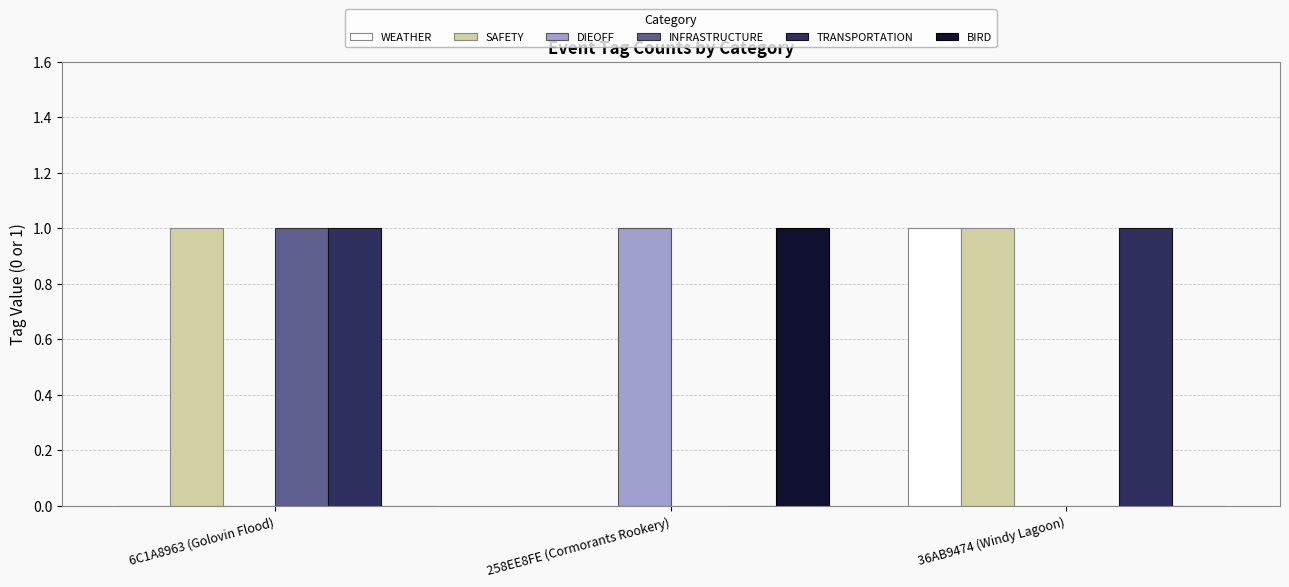

Is it true that WEATHER equals 0 at 258EE8FE (Cormorants Rookery)?

True